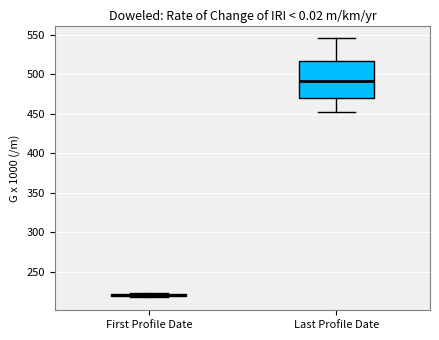

Which box has the lowest median line?

First Profile Date